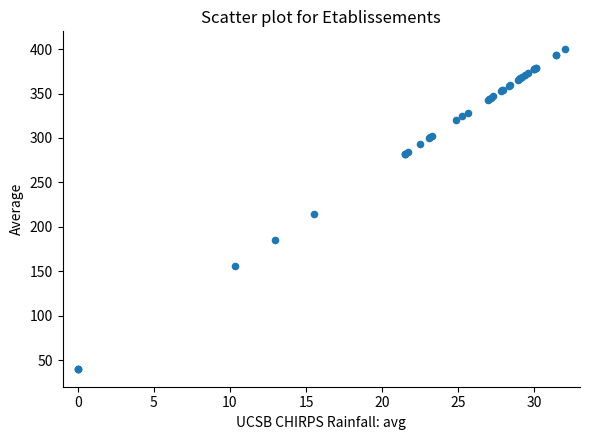

What Y value in the scatter plot is closest to 220?

214.7